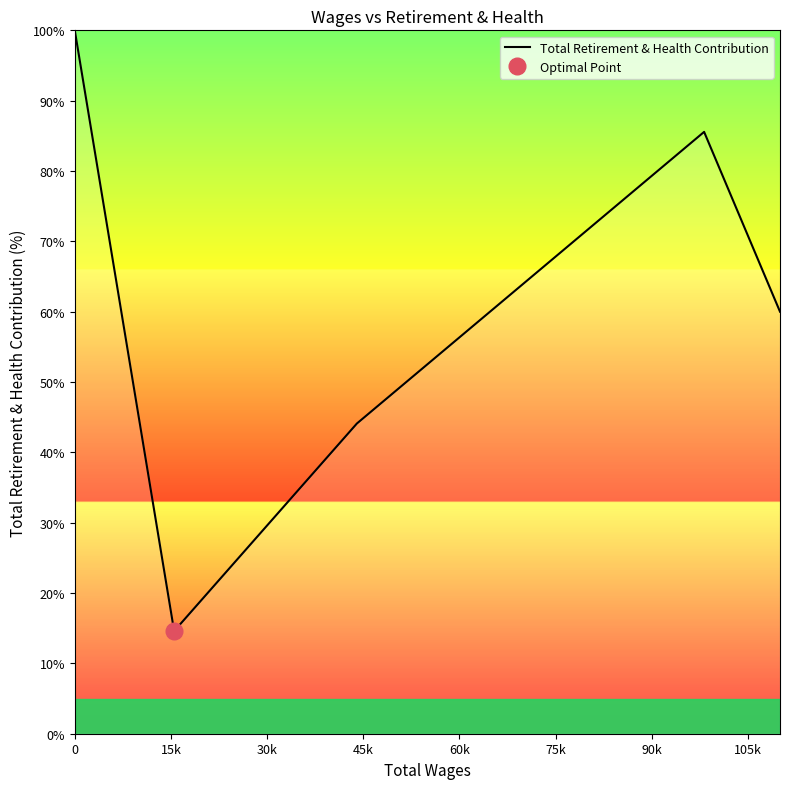

How many lines are shown in the chart?

1